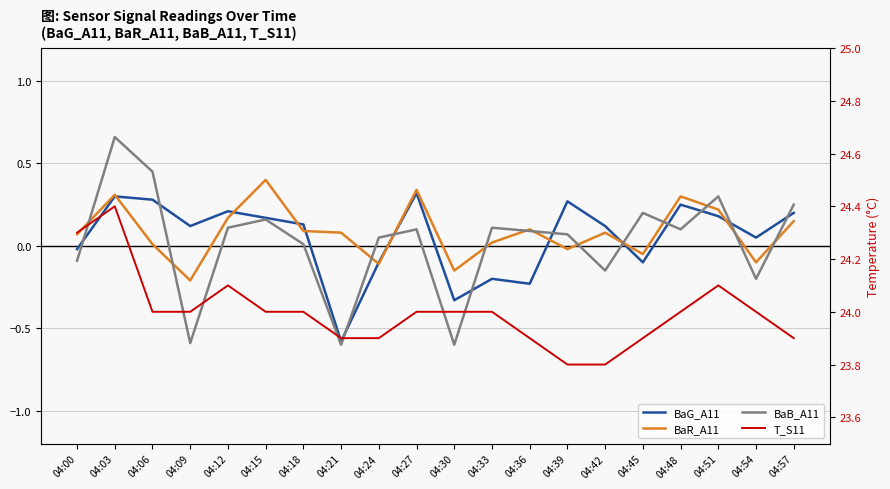

At 04:12, list the series in order from largest to smallest.

T_S11, BaG_A11, BaR_A11, BaB_A11